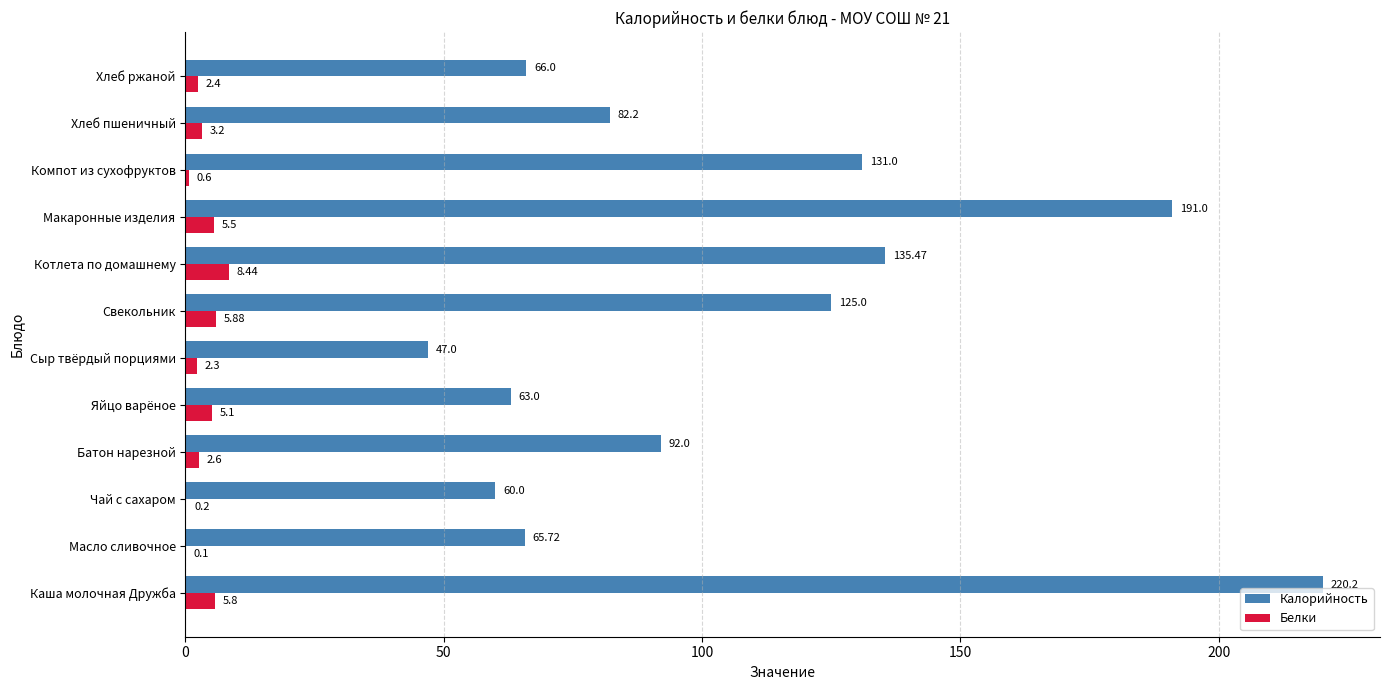

At which label is Белки closest to 4?

Хлеб пшеничный